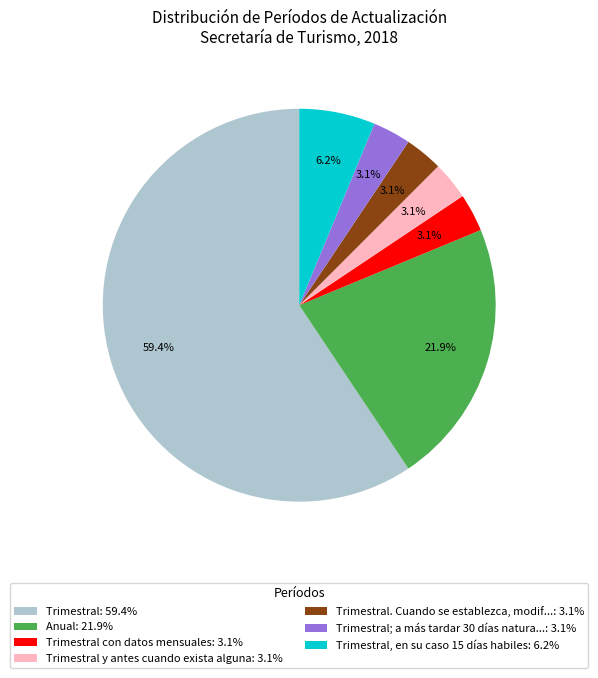

Is there a majority slice in this chart?

Yes